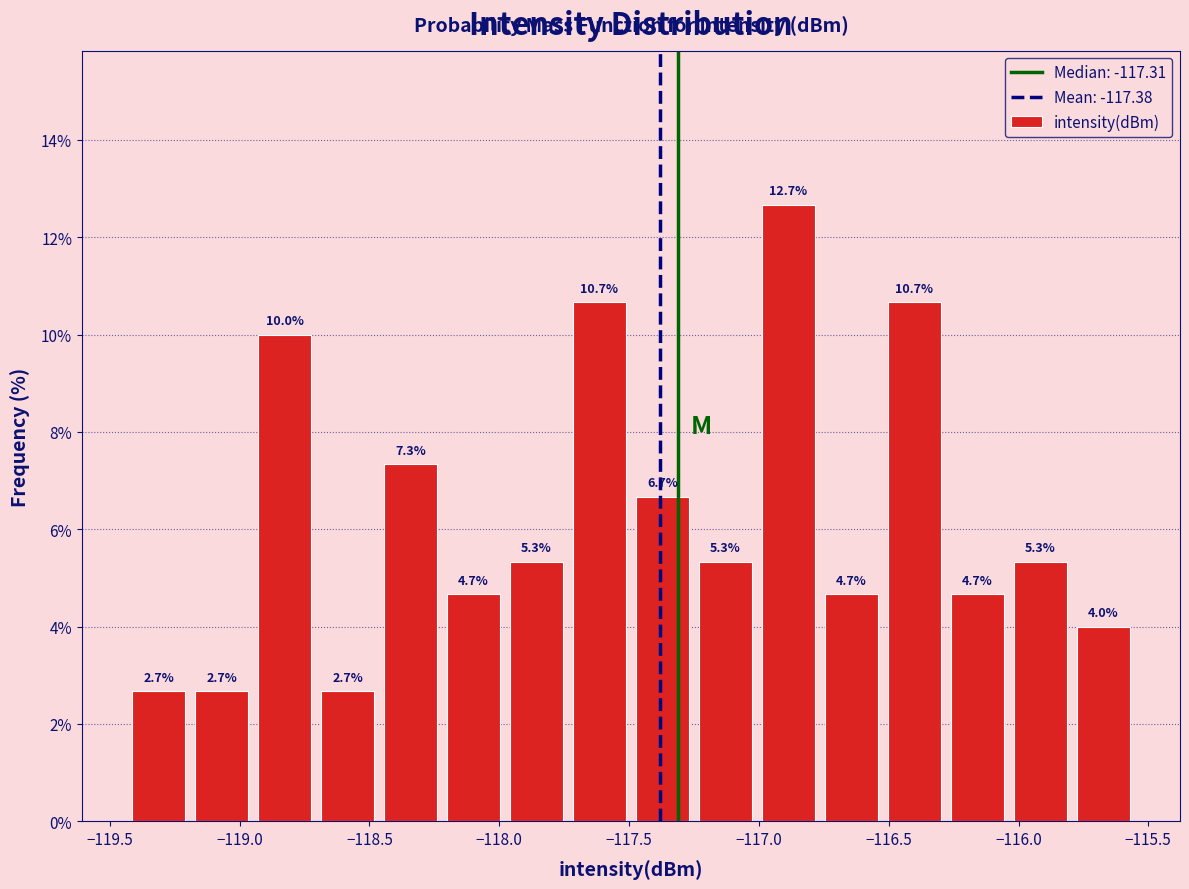

Reading left to right, list every bar in this chart as the range it spans on the x-axis followed by its height. The bar edges are not printed on the chart, so give them approximately, as read against the axis.

-119.45 to -119.20: 2.7
-119.20 to -118.95: 2.7
-118.95 to -118.70: 10.0
-118.70 to -118.45: 2.7
-118.45 to -118.20: 7.3
-118.20 to -118.00: 4.7
-118.00 to -117.75: 5.3
-117.75 to -117.50: 10.7
-117.50 to -117.25: 6.7
-117.25 to -117.00: 5.3
-117.00 to -116.75: 12.7
-116.75 to -116.50: 4.7
-116.50 to -116.30: 10.7
-116.30 to -116.05: 4.7
-116.05 to -115.80: 5.3
-115.80 to -115.55: 4.0